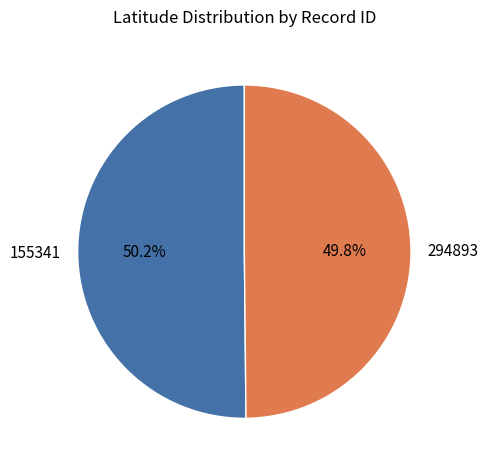

Is there a majority slice in this chart?

Yes